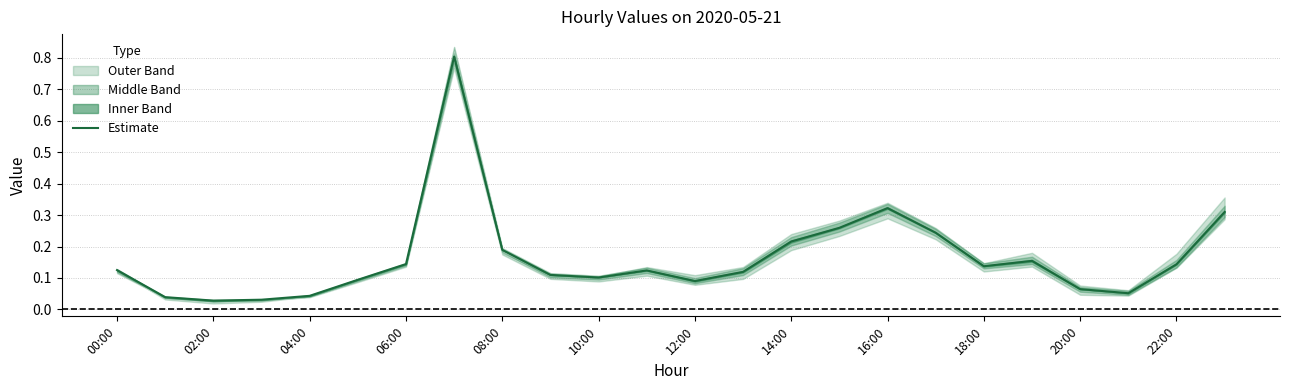

What is the difference between the second highest and second lowest values?

0.3